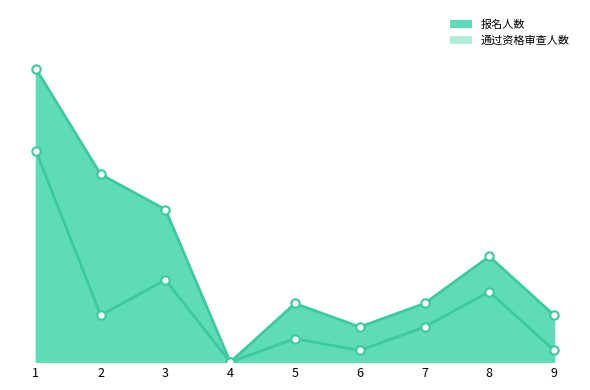

What are all the series names shown in the legend?

报名人数, 通过资格审查人数